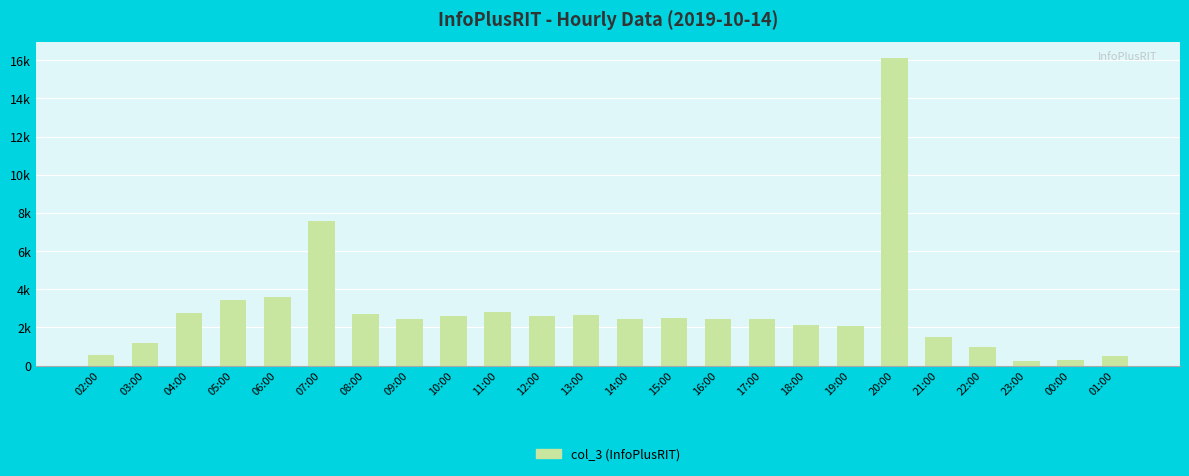

Which category has the highest value across all series?

20:00